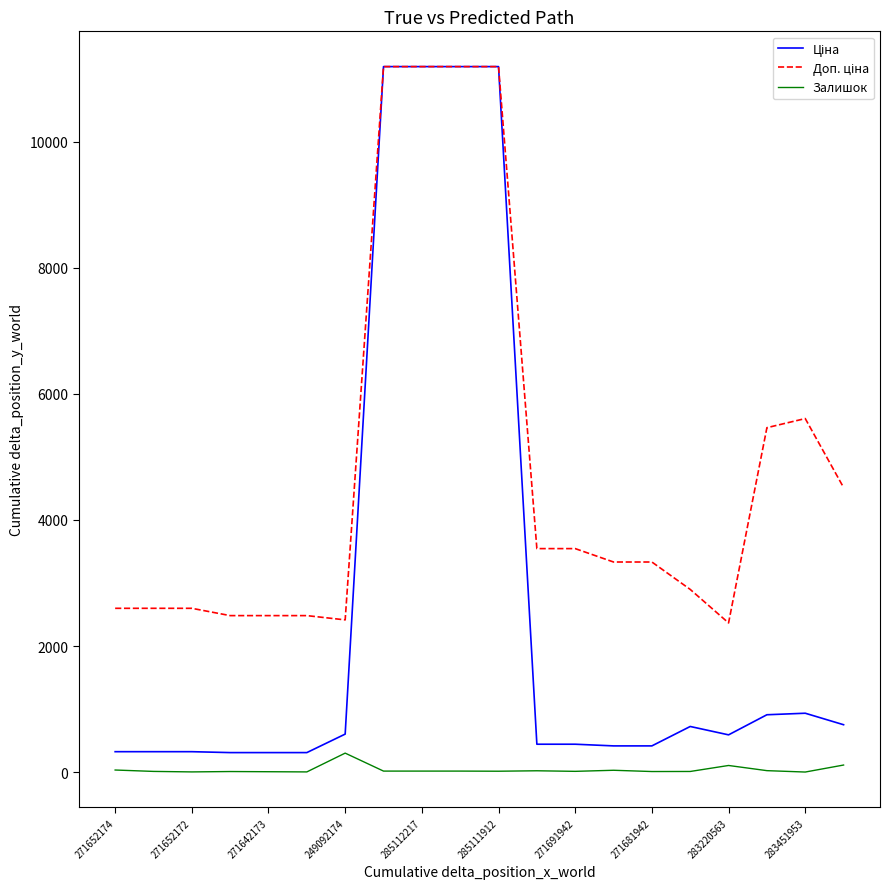

What is the greatest value displayed?

11188.2